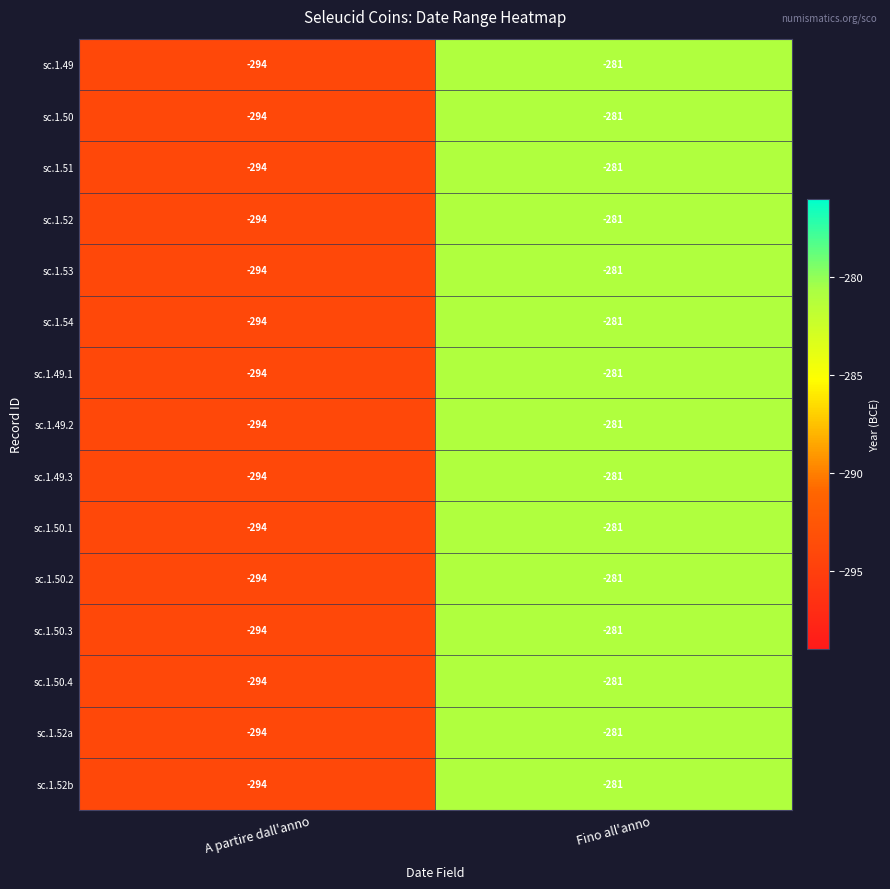

What is the sum of all sc.1.54 values?

-575